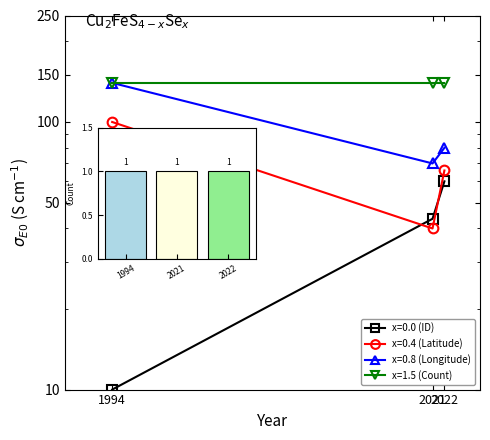

What is the minimum value for x=0.0 (ID)?

10.0